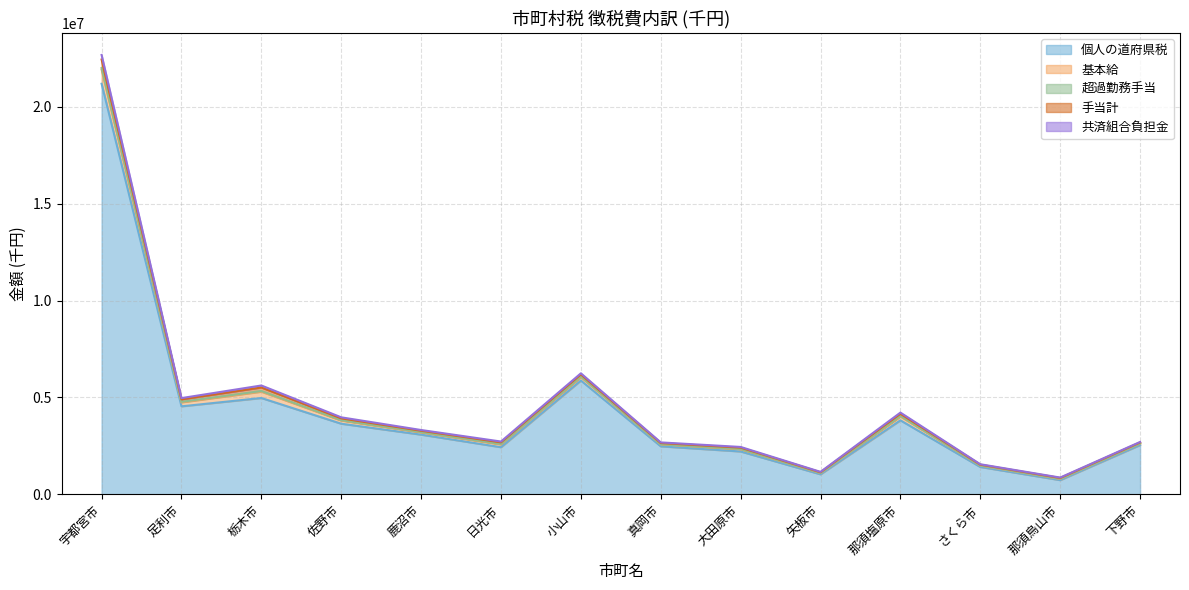

What is the smallest value displayed?

5056